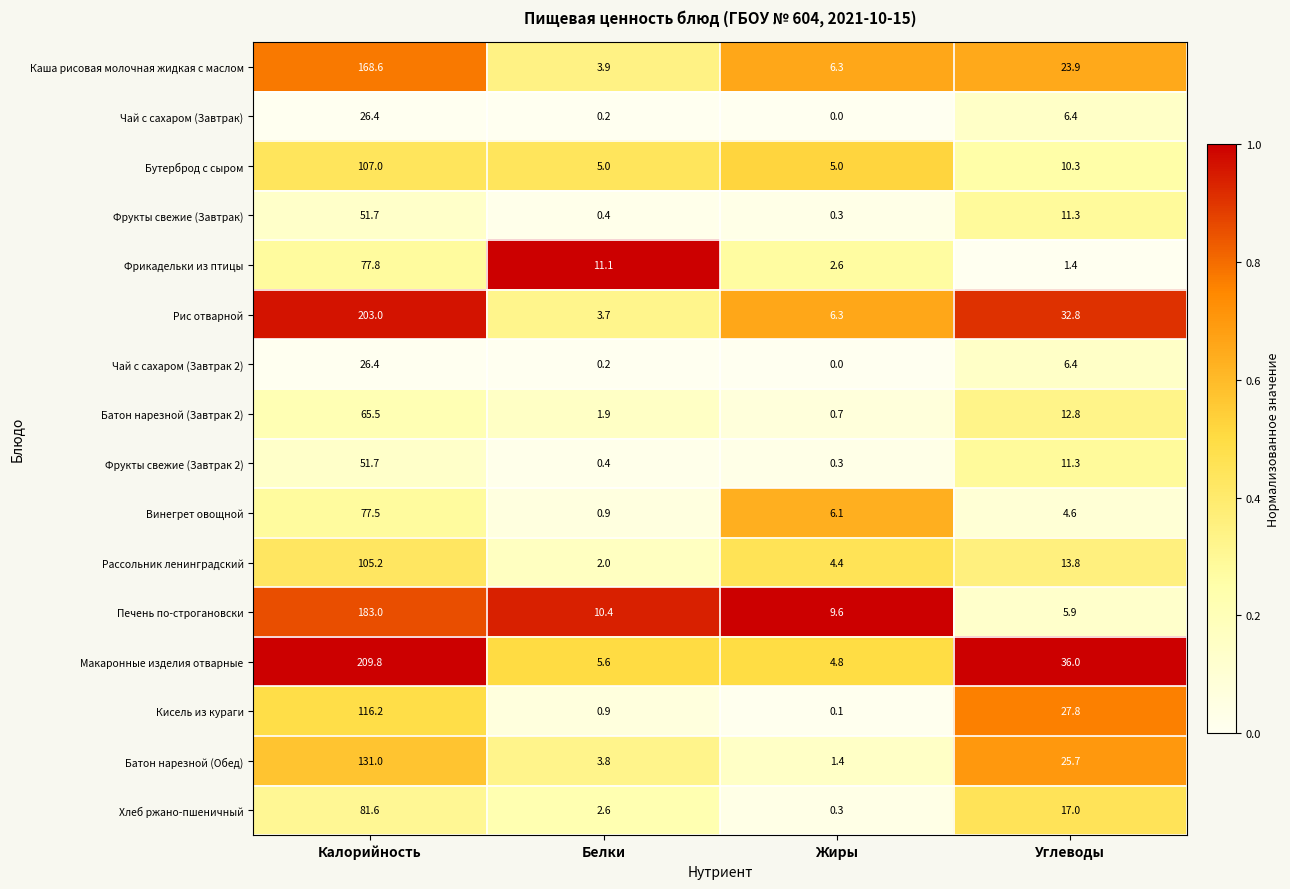

What is the sum of all Кисель из кураги values?

145.0